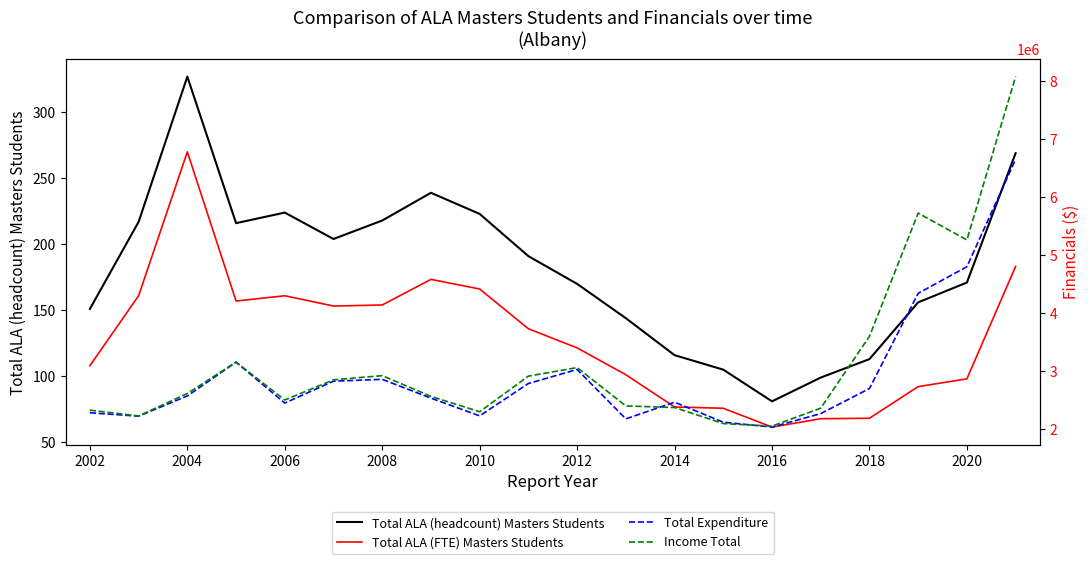

Rank the series at 2002 from lowest to highest value.

Total ALA (FTE) Masters Students, Total ALA (headcount) Masters Students, Total Expenditure, Income Total